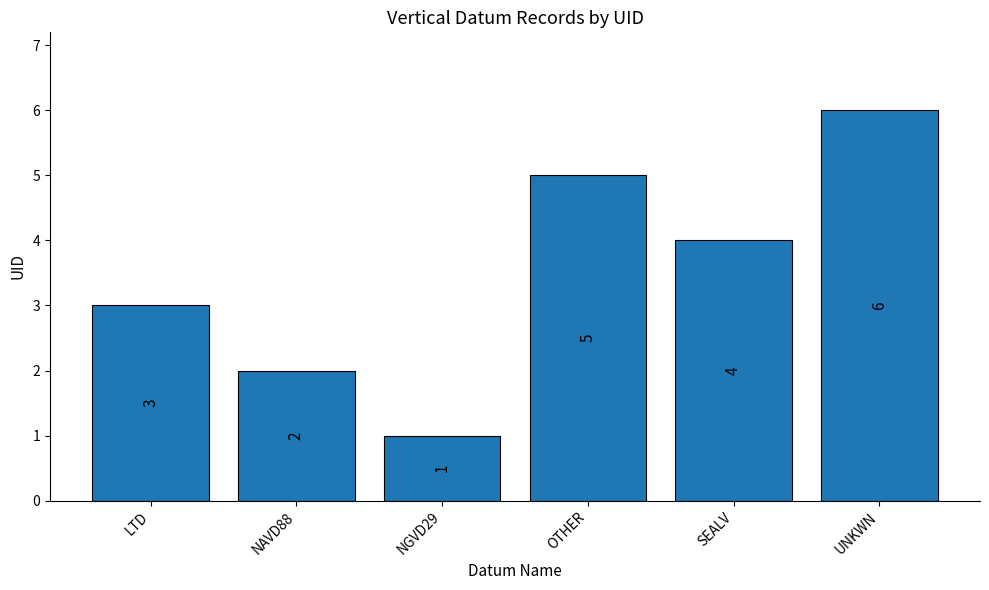

What is the label of the 6th bar from the left?

UNKWN